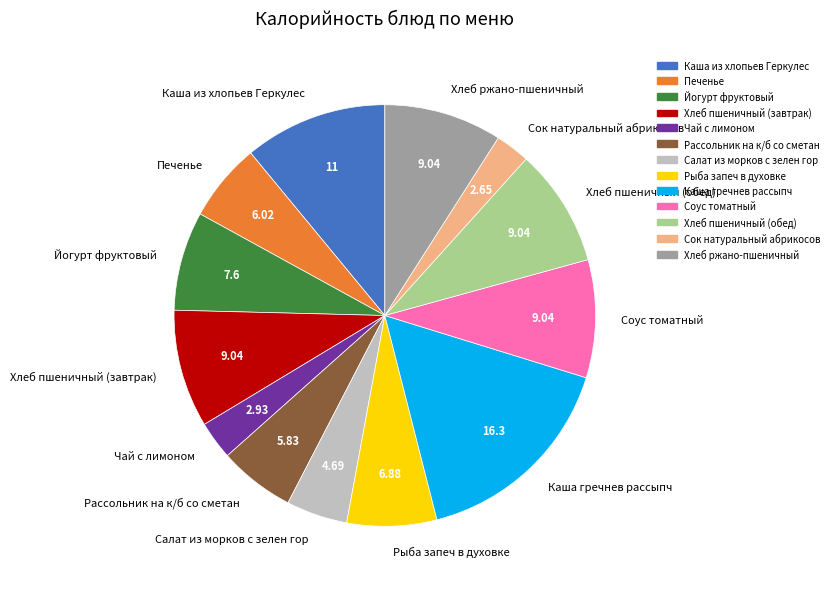

Count the number of slices in the pie.

13